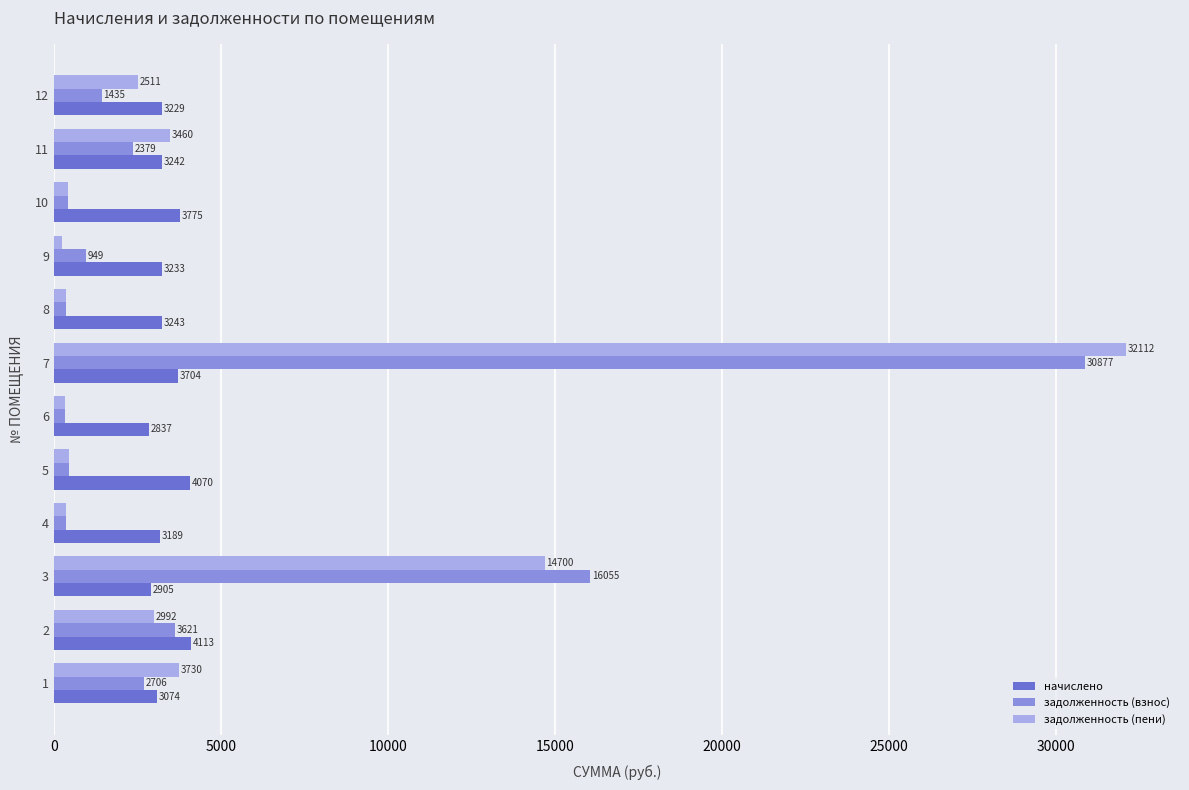

Which category has the lowest value across all series?

9